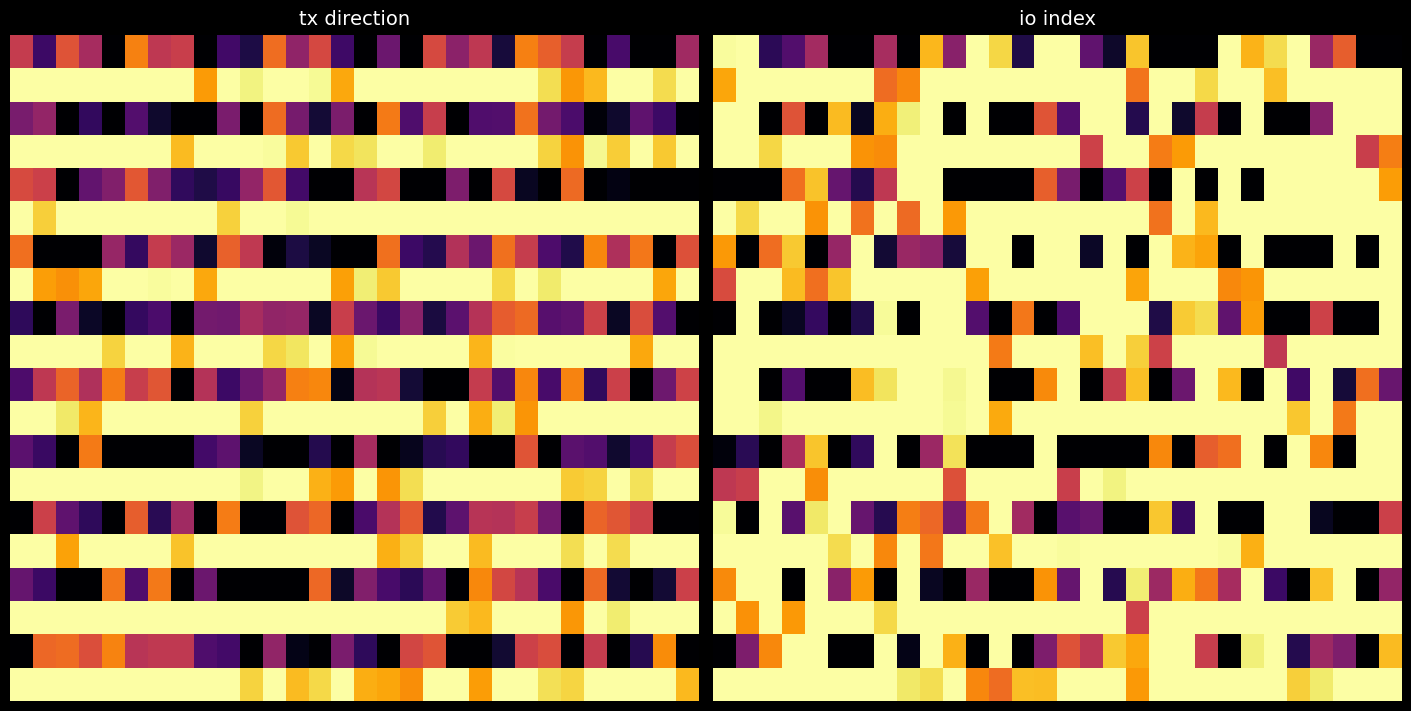

What is the difference between the highest and lowest values at 7?

1.0